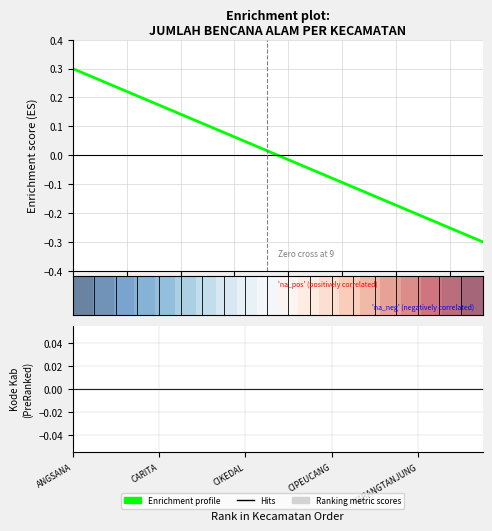

Is this an area chart (filled region under the line)?

No